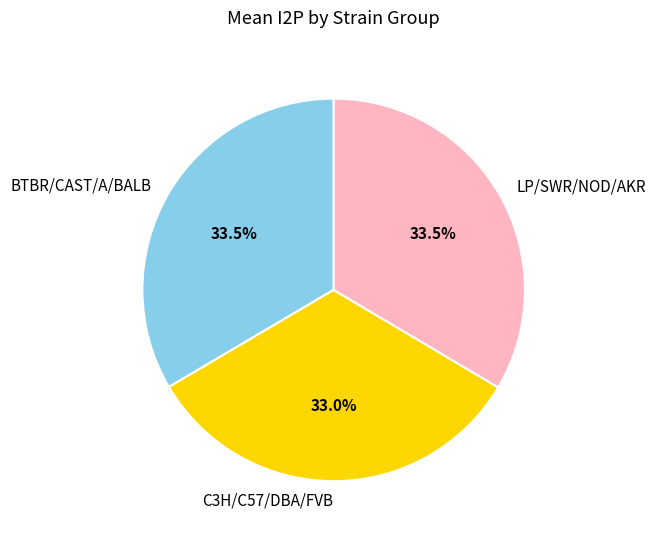

Does BTBR/CAST/A/BALB represent more than half of the total?

No